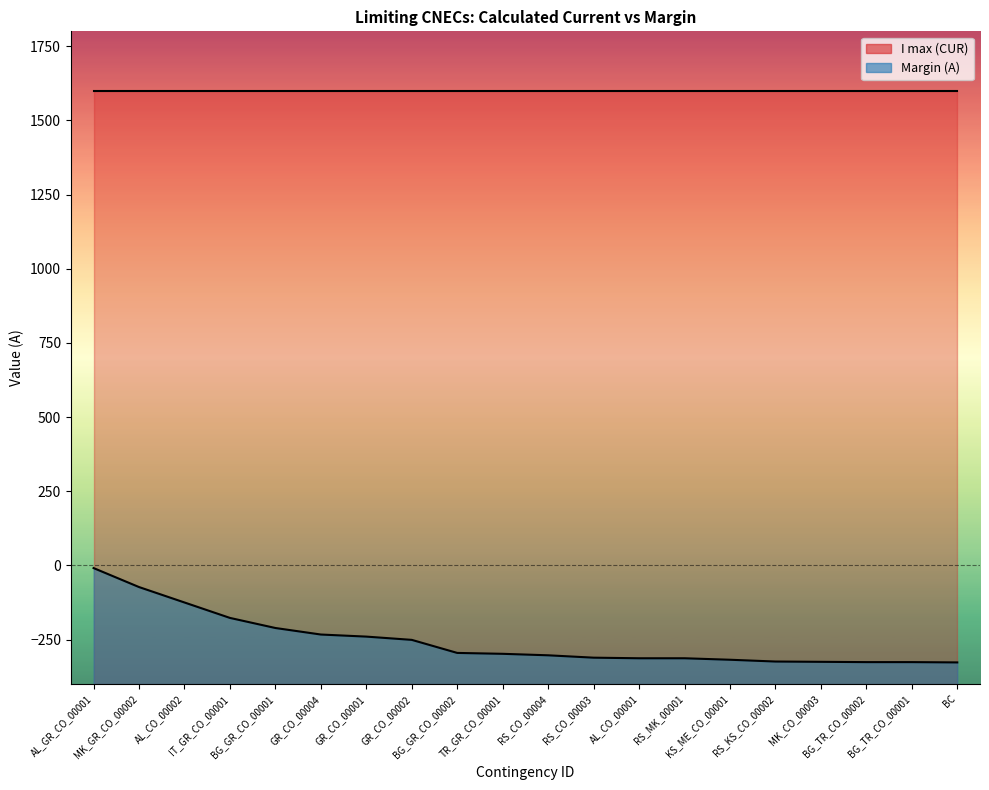

Which label corresponds to the smallest value in the chart?

BC